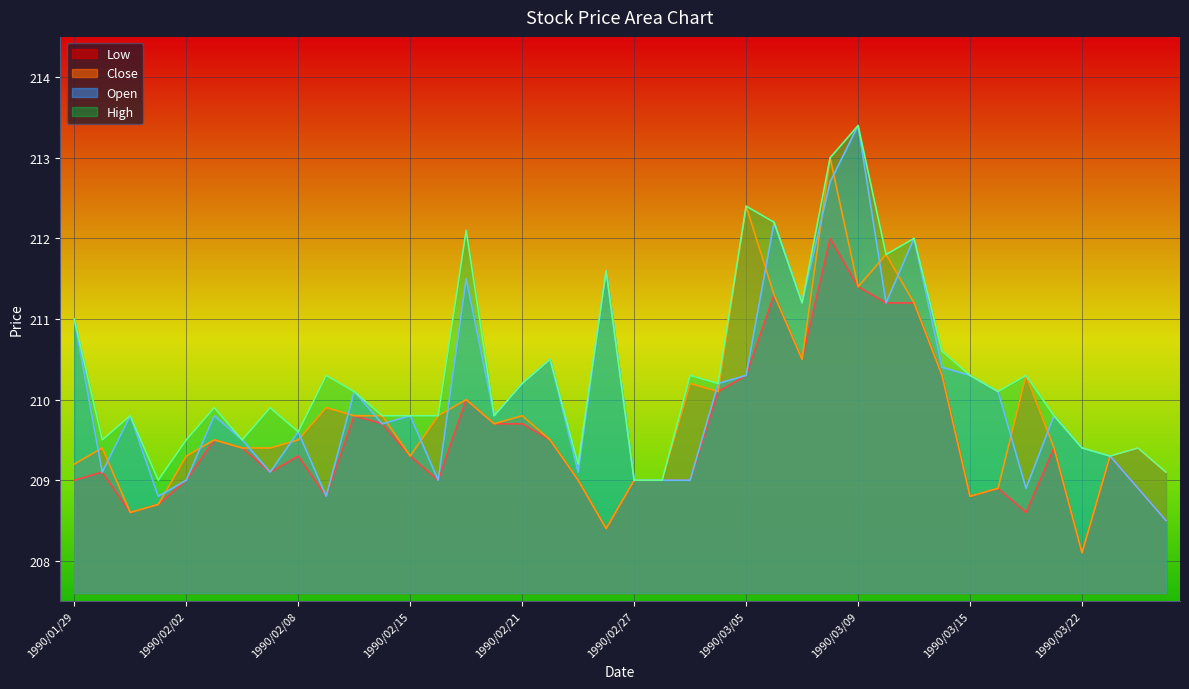

Which series has the largest total across all categories?

High